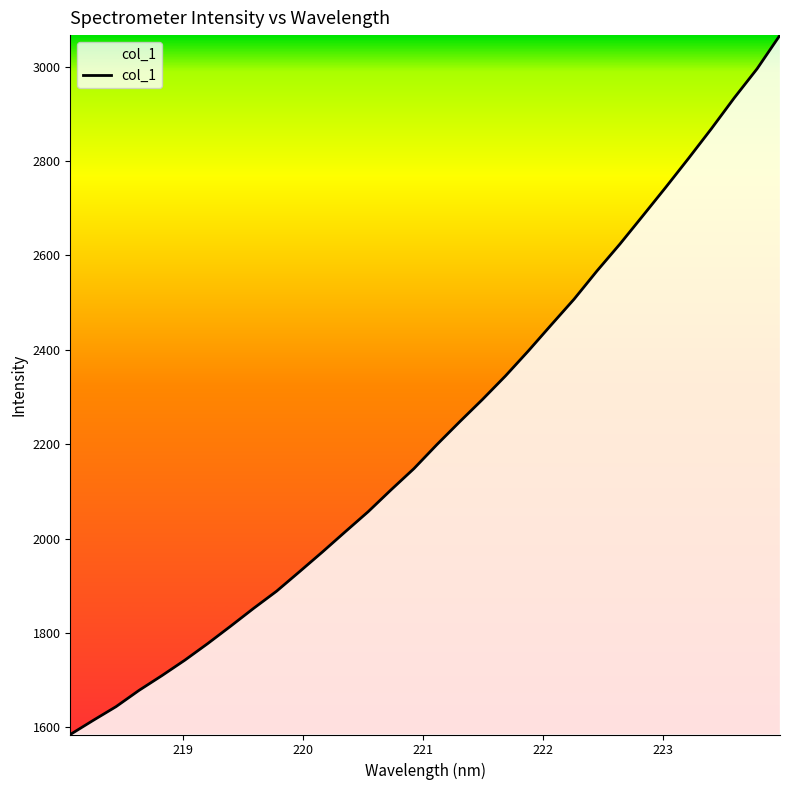

What is the greatest value displayed?

3066.6